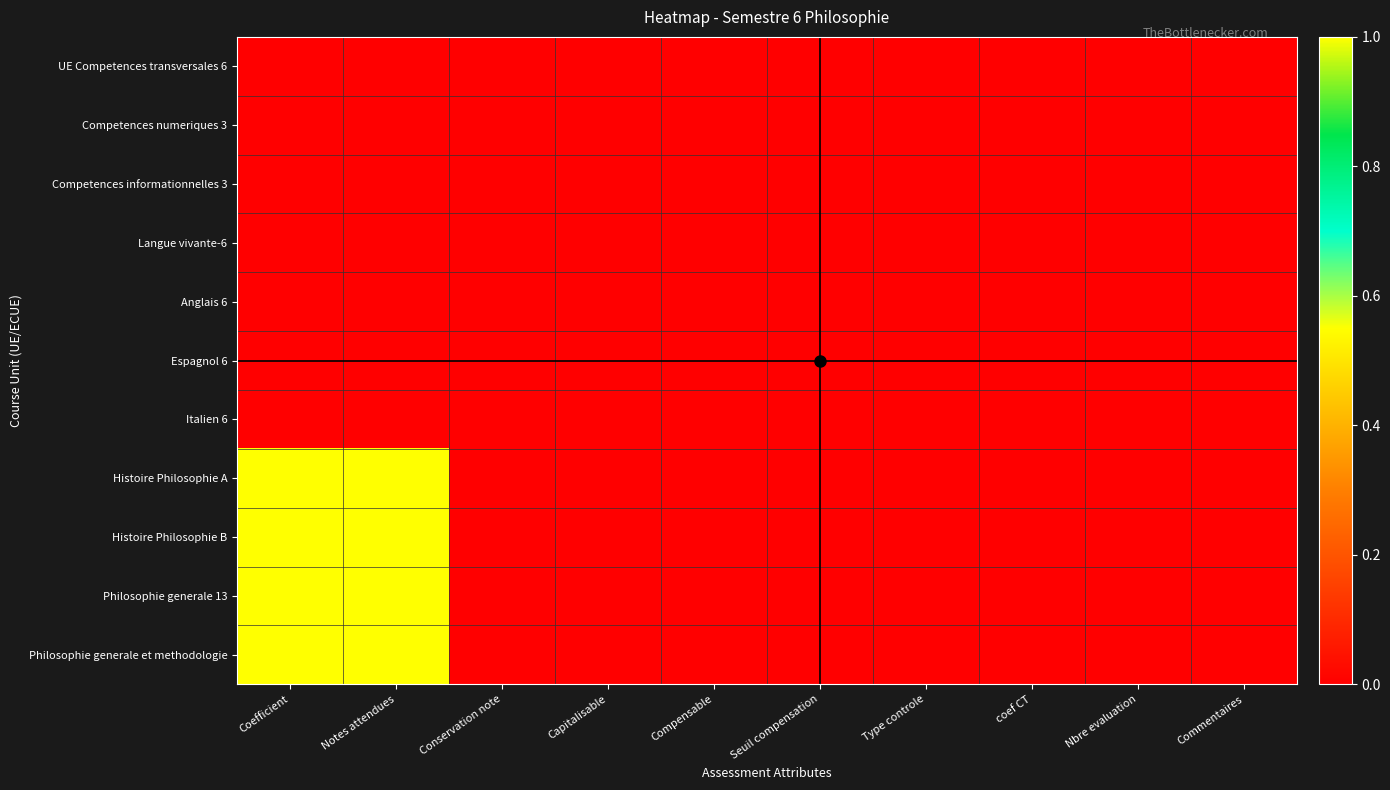

Reading right to left, transcribe all the data shown in this chart.

UE Competences transversales 6: Commentaires=0	Nbre evaluation=0	coef CT=0	Type controle=0	Seuil compensation=0	Compensable=0	Capitalisable=0	Conservation note=0	Notes attendues=0	Coefficient=0
Competences numeriques 3: Commentaires=0	Nbre evaluation=0	coef CT=0	Type controle=0	Seuil compensation=0	Compensable=0	Capitalisable=0	Conservation note=0	Notes attendues=0	Coefficient=0
Competences informationnelles 3: Commentaires=0	Nbre evaluation=0	coef CT=0	Type controle=0	Seuil compensation=0	Compensable=0	Capitalisable=0	Conservation note=0	Notes attendues=0	Coefficient=0
Langue vivante-6: Commentaires=0	Nbre evaluation=0	coef CT=0	Type controle=0	Seuil compensation=0	Compensable=0	Capitalisable=0	Conservation note=0	Notes attendues=0	Coefficient=0
Anglais 6: Commentaires=0	Nbre evaluation=0	coef CT=0	Type controle=0	Seuil compensation=0	Compensable=0	Capitalisable=0	Conservation note=0	Notes attendues=0	Coefficient=0
Espagnol 6: Commentaires=0	Nbre evaluation=0	coef CT=0	Type controle=0	Seuil compensation=0	Compensable=0	Capitalisable=0	Conservation note=0	Notes attendues=0	Coefficient=0
Italien 6: Commentaires=0	Nbre evaluation=0	coef CT=0	Type controle=0	Seuil compensation=0	Compensable=0	Capitalisable=0	Conservation note=0	Notes attendues=0	Coefficient=0
Histoire Philosophie A: Commentaires=0	Nbre evaluation=0	coef CT=0	Type controle=0	Seuil compensation=0	Compensable=0	Capitalisable=0	Conservation note=0	Notes attendues=1	Coefficient=1
Histoire Philosophie B: Commentaires=0	Nbre evaluation=0	coef CT=0	Type controle=0	Seuil compensation=0	Compensable=0	Capitalisable=0	Conservation note=0	Notes attendues=1	Coefficient=1
Philosophie generale 13: Commentaires=0	Nbre evaluation=0	coef CT=0	Type controle=0	Seuil compensation=0	Compensable=0	Capitalisable=0	Conservation note=0	Notes attendues=1	Coefficient=1
Philosophie generale et methodologie: Commentaires=0	Nbre evaluation=0	coef CT=0	Type controle=0	Seuil compensation=0	Compensable=0	Capitalisable=0	Conservation note=0	Notes attendues=1	Coefficient=1